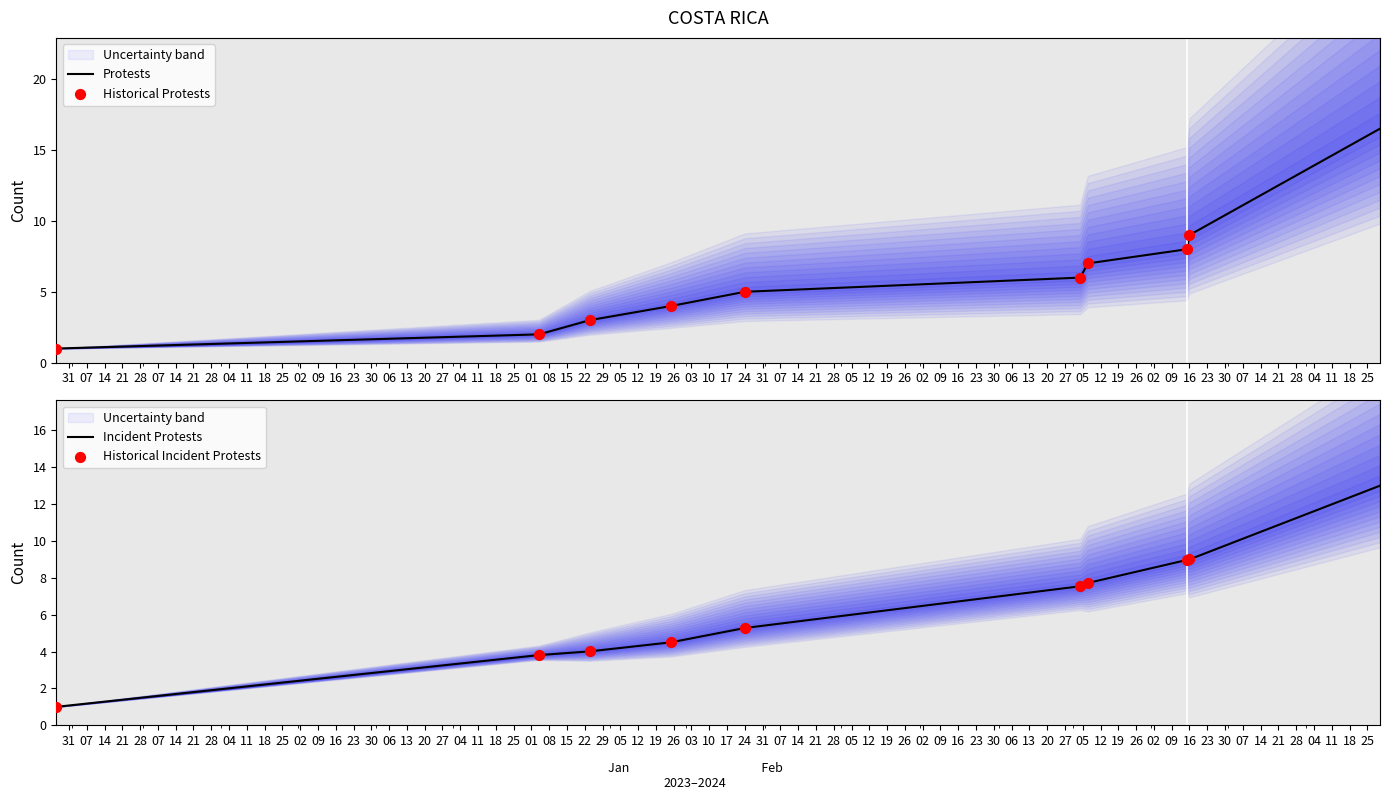

Between 2024-03-04 and 2024-04-15, which is larger?

2024-04-15